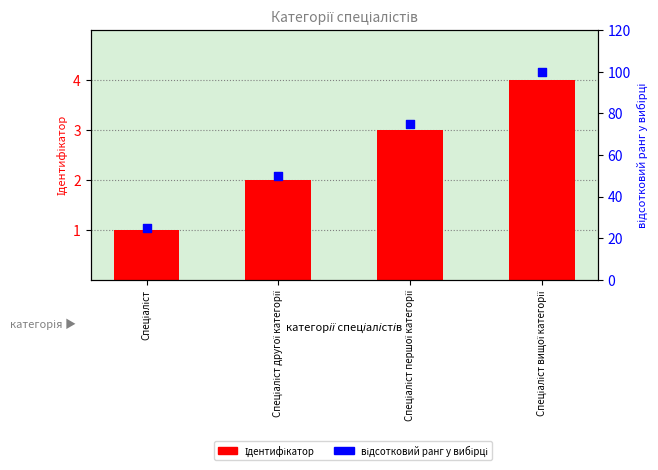

Which series reaches the maximum Y coordinate?

відсотковий ранг у вибірці